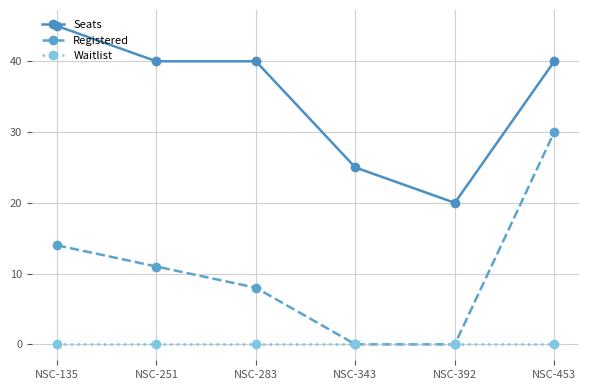

Which label corresponds to the largest value in the chart?

NSC-135